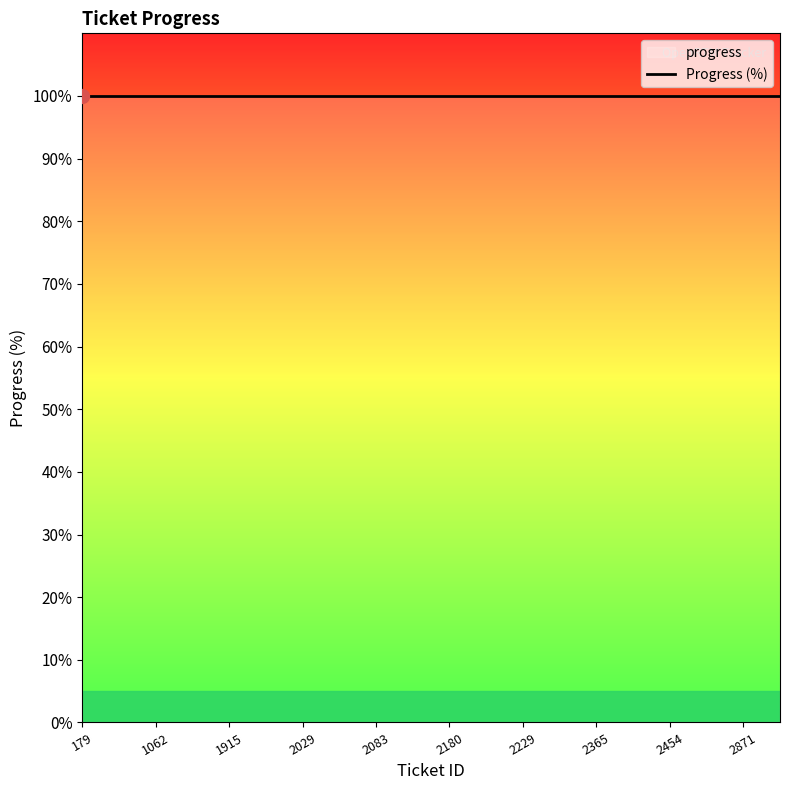

True or false: progress and ticket_id intersect in this chart.

False